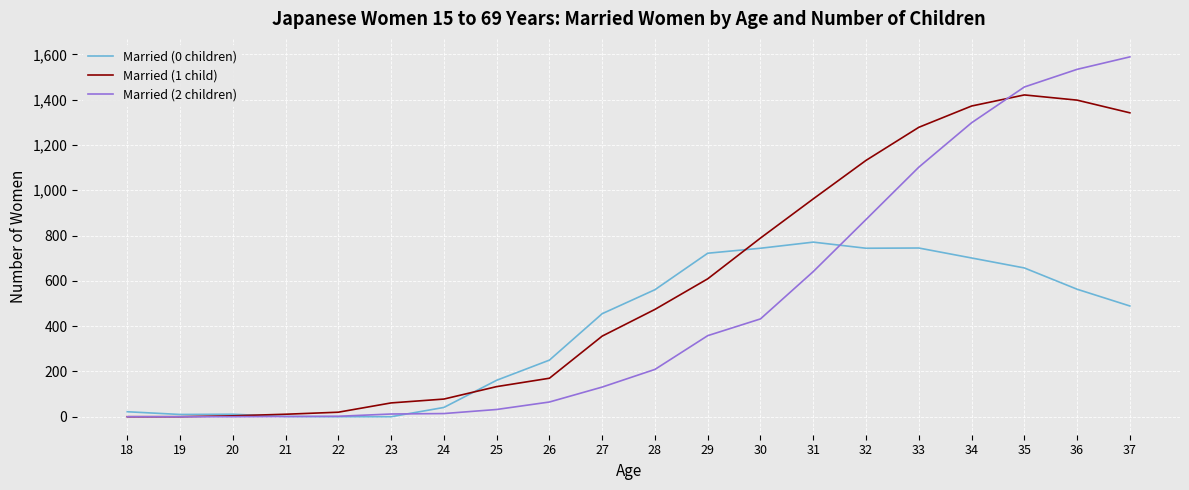

Is the value of Married (0 children) at 34 greater than the value of Married (2 children) at 21?

Yes